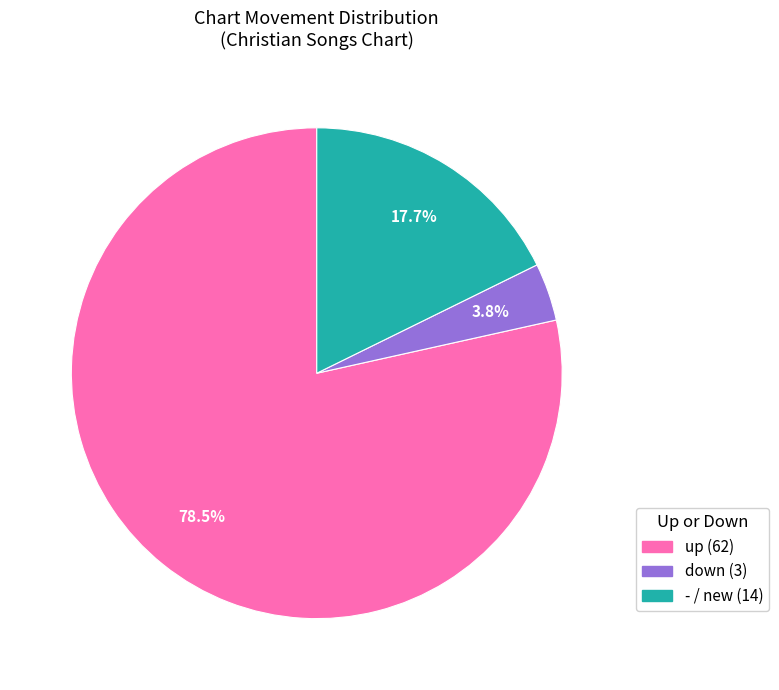

To the nearest percent, what portion does down represent?

4%